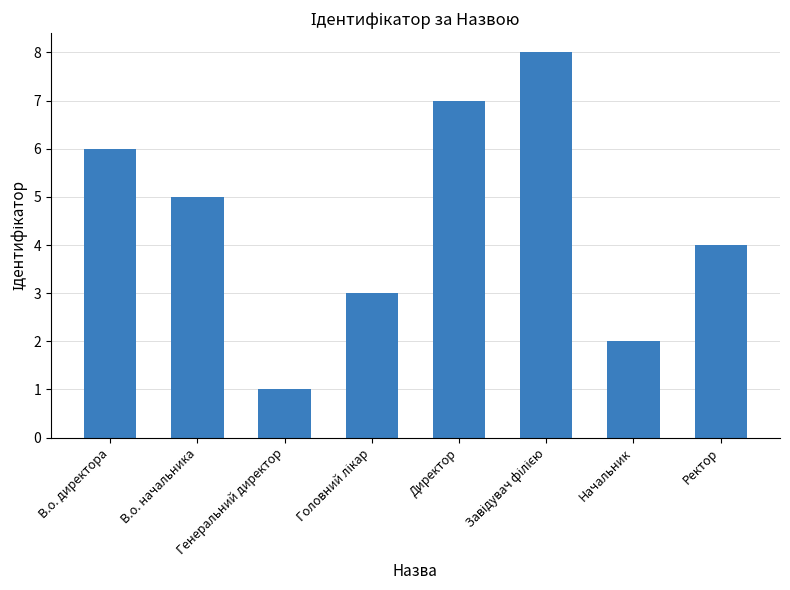

True or false: the data shows 9 at Директор.

False